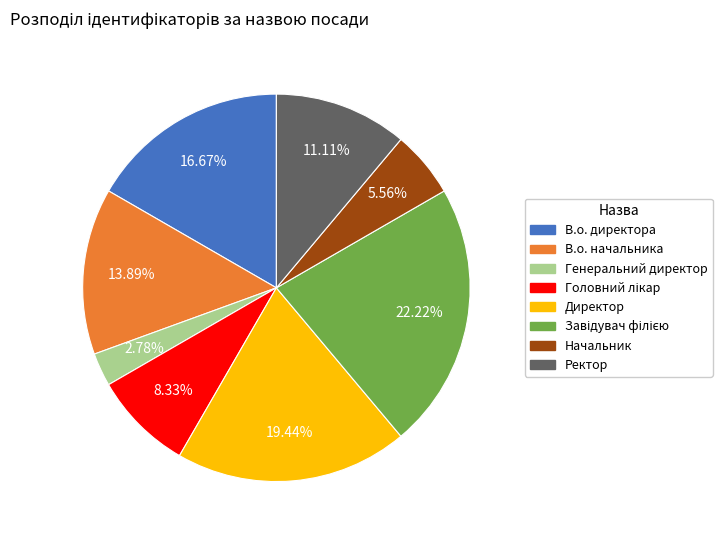

Which slice is the smallest?

Генеральний директор